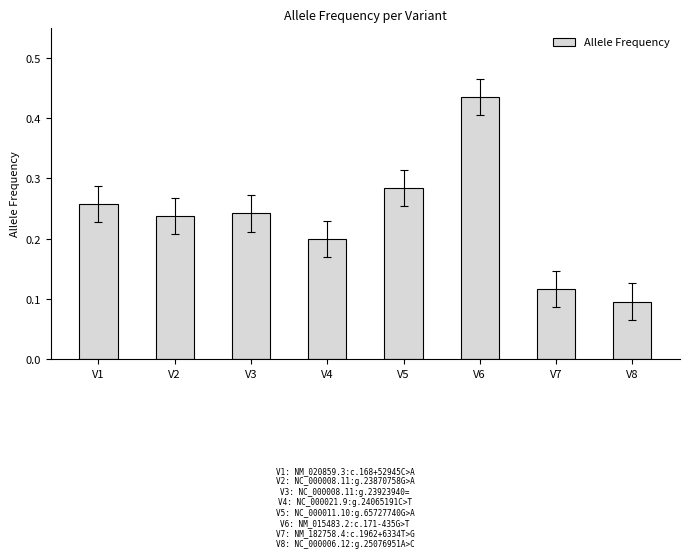

The value at V7 is 0.1. True or false?

True